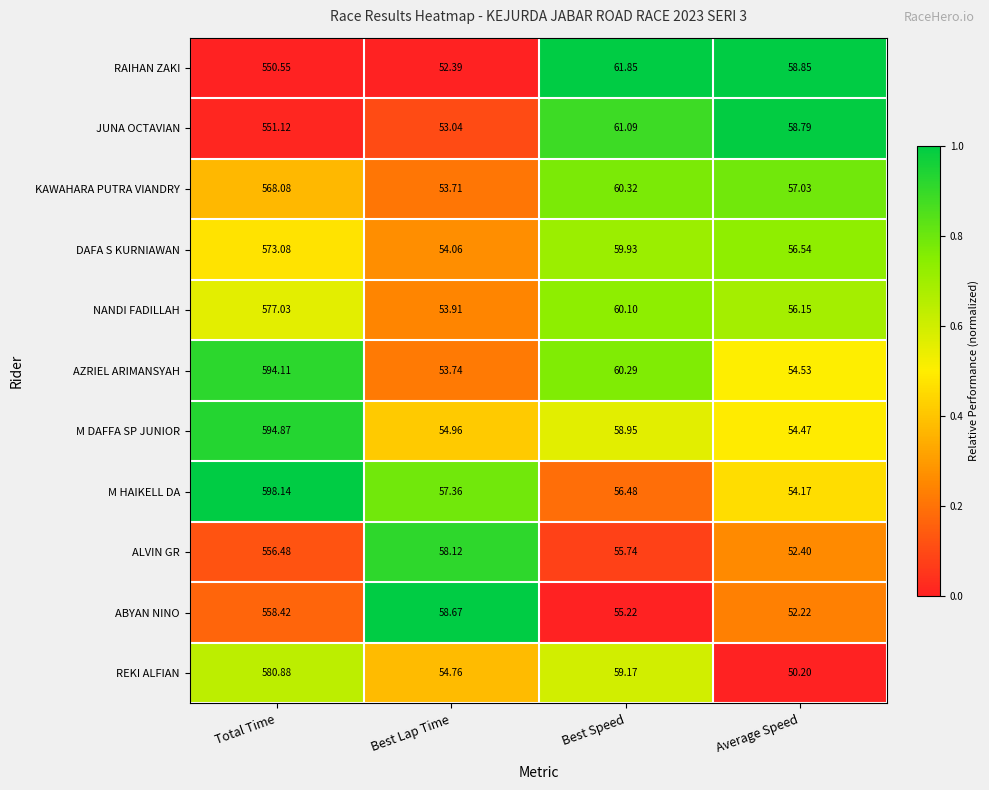

At which label does RAIHAN ZAKI first exceed 61?

Total Time